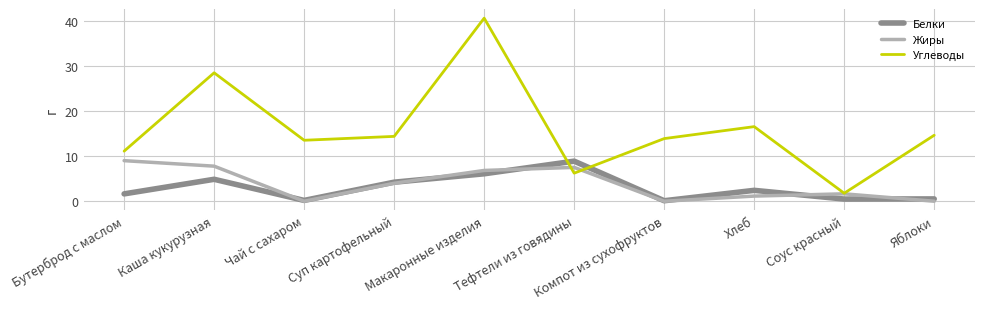

What position from the right is Бутерброд с маслом?

10